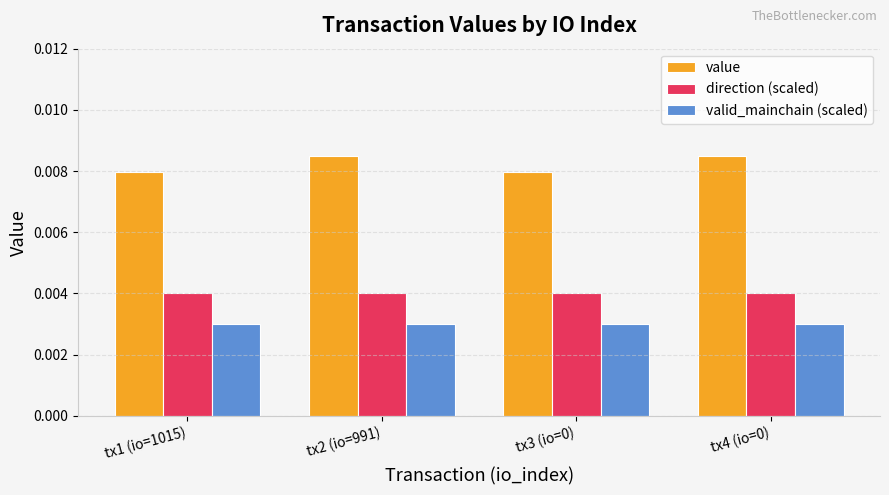

How many value values are between 0 and 1?

4